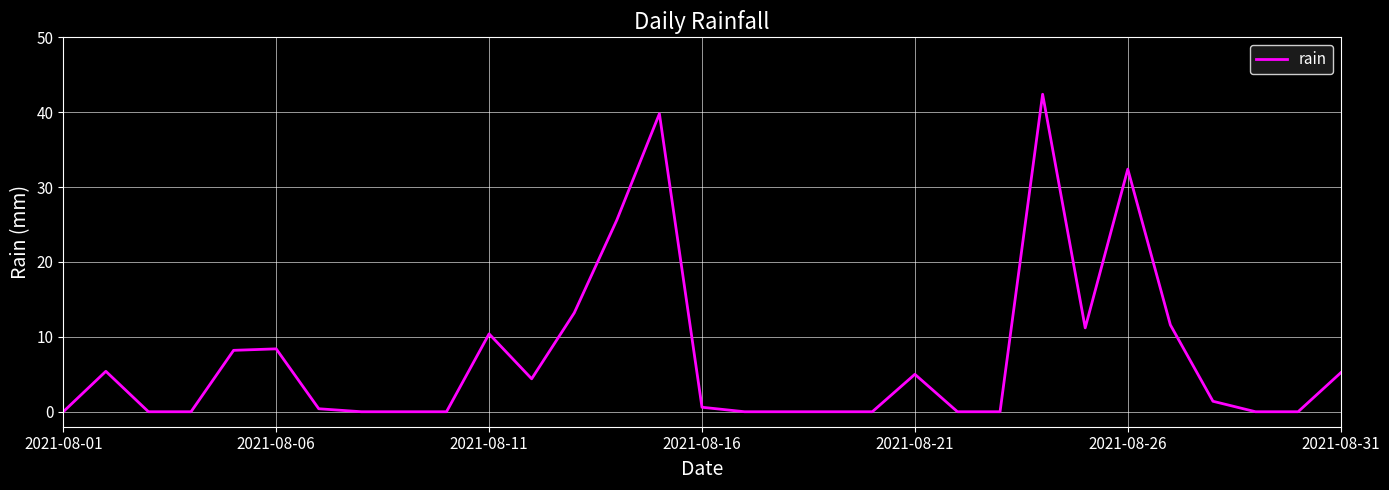

What is the difference between the maximum and minimum values?

42.4